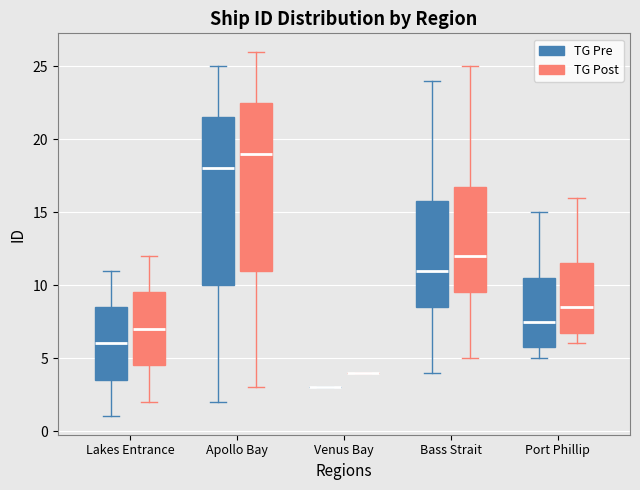

Where does the lower whisker of the box for Bass Strait (TG Post) end on the y-axis? The values are not printed on the chart, so give them approximately, as read against the axis.

5.0